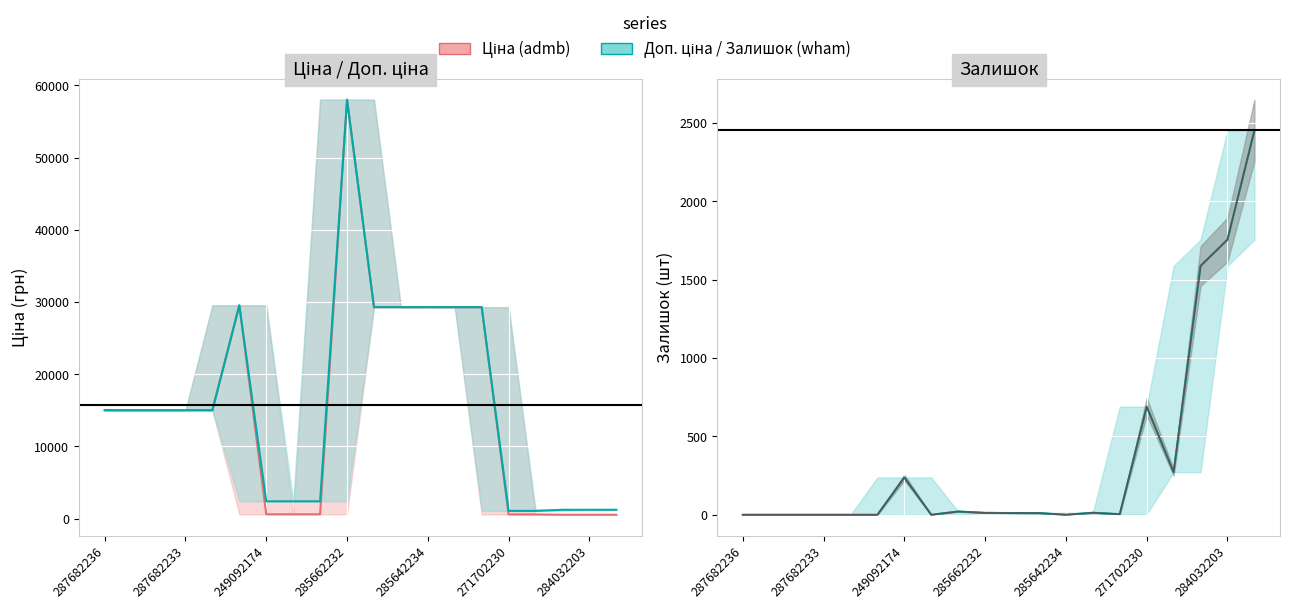

Is it true that Ціна equals 586.0 at 271702230?

True